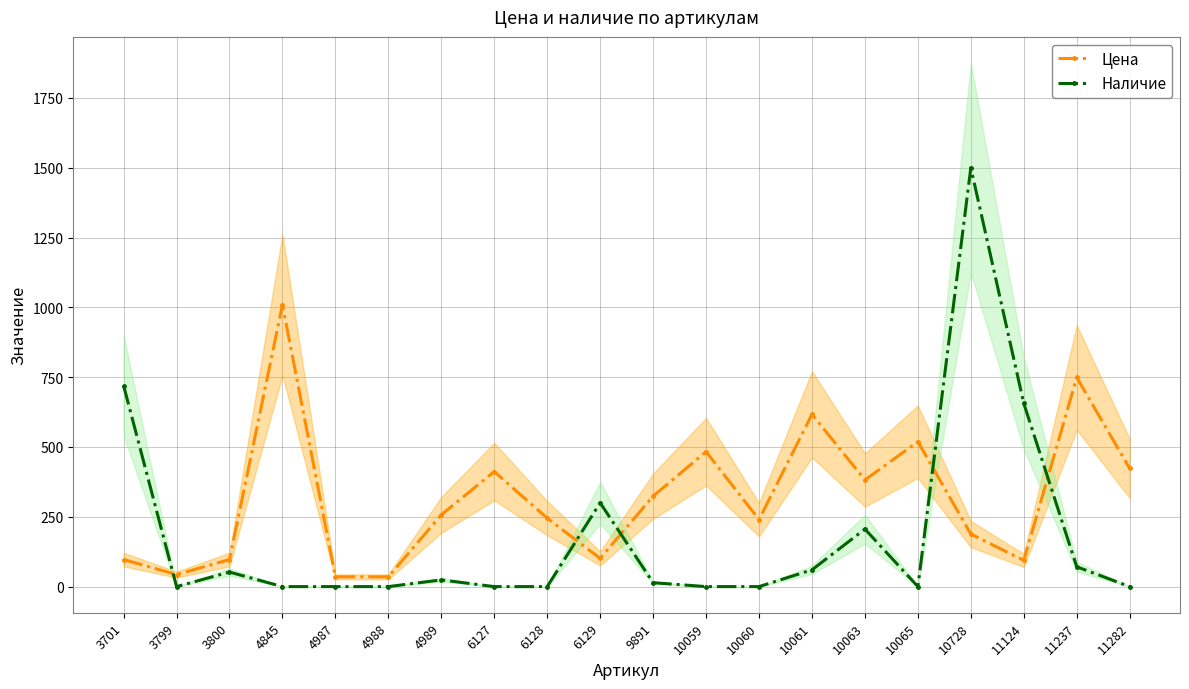

What are all the series names shown in the legend?

Цена, Наличие